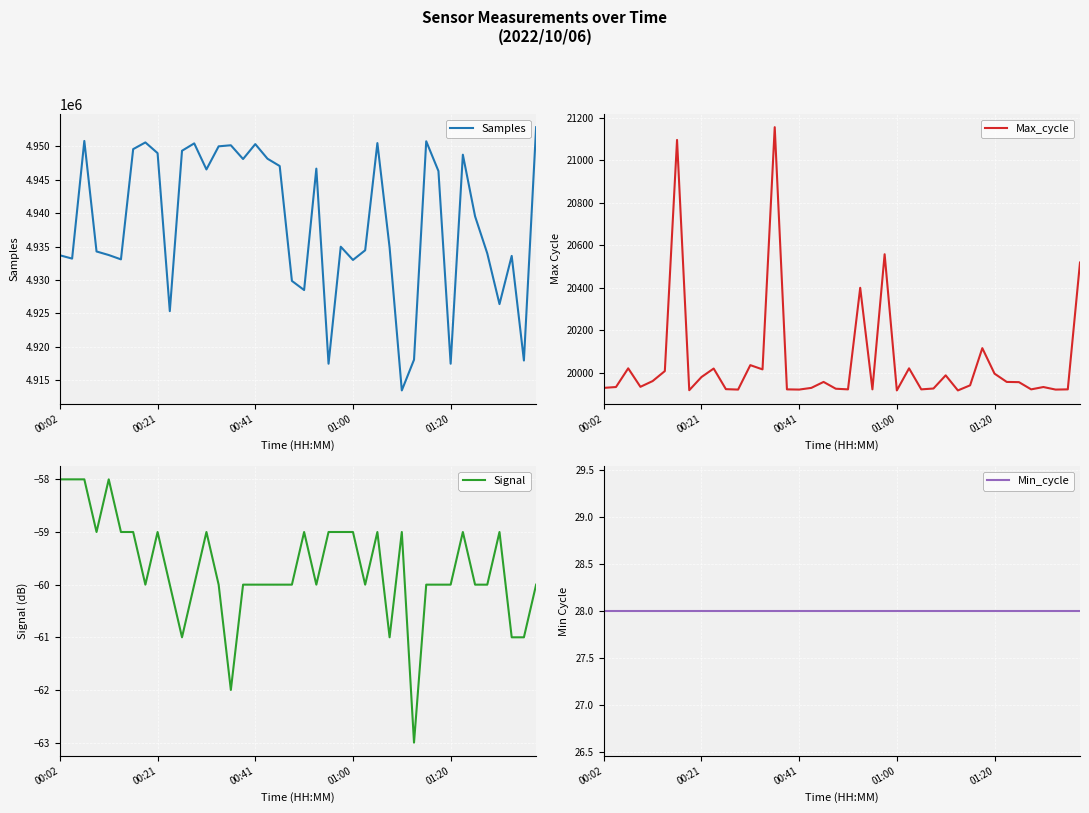

How many distinct data groups are displayed?

4